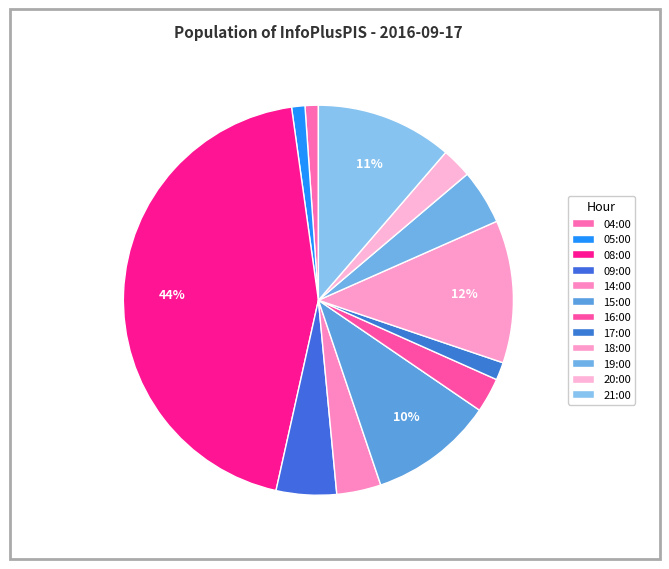

How many segments does this pie chart have?

12